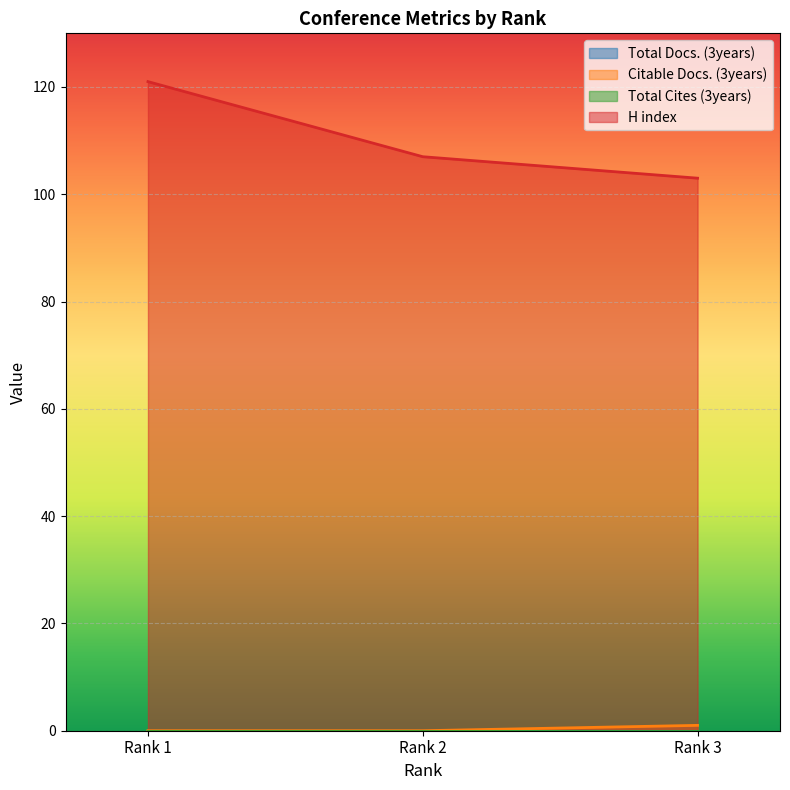

How many values in the Citable Docs. (3years) series exceed 0?

1